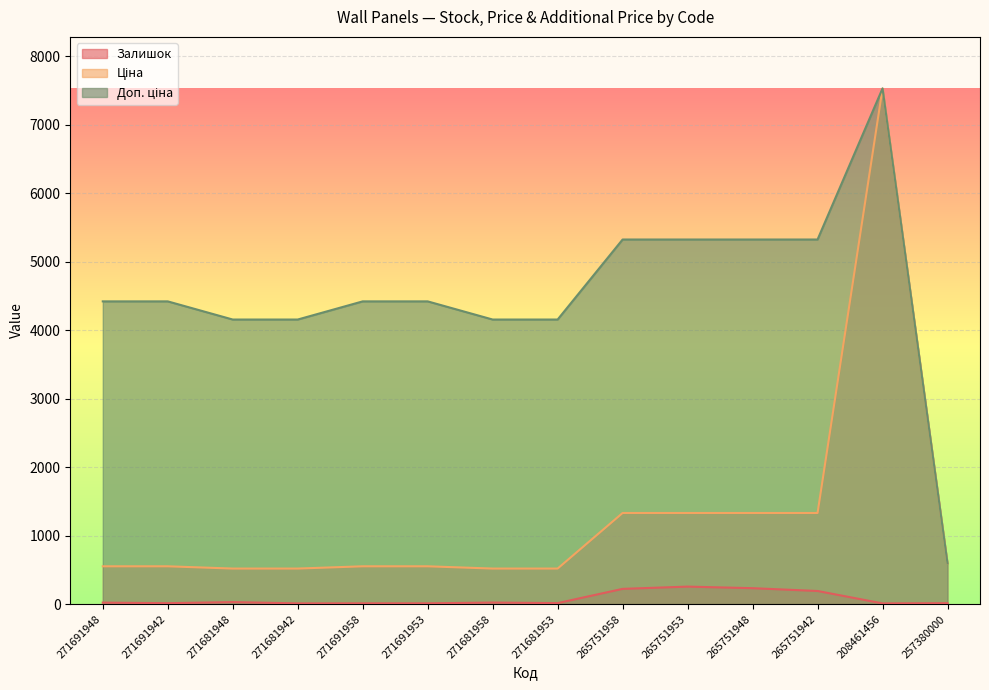

List the series in order of their overall mean, lowest first.

Залишок, Ціна, Доп. ціна